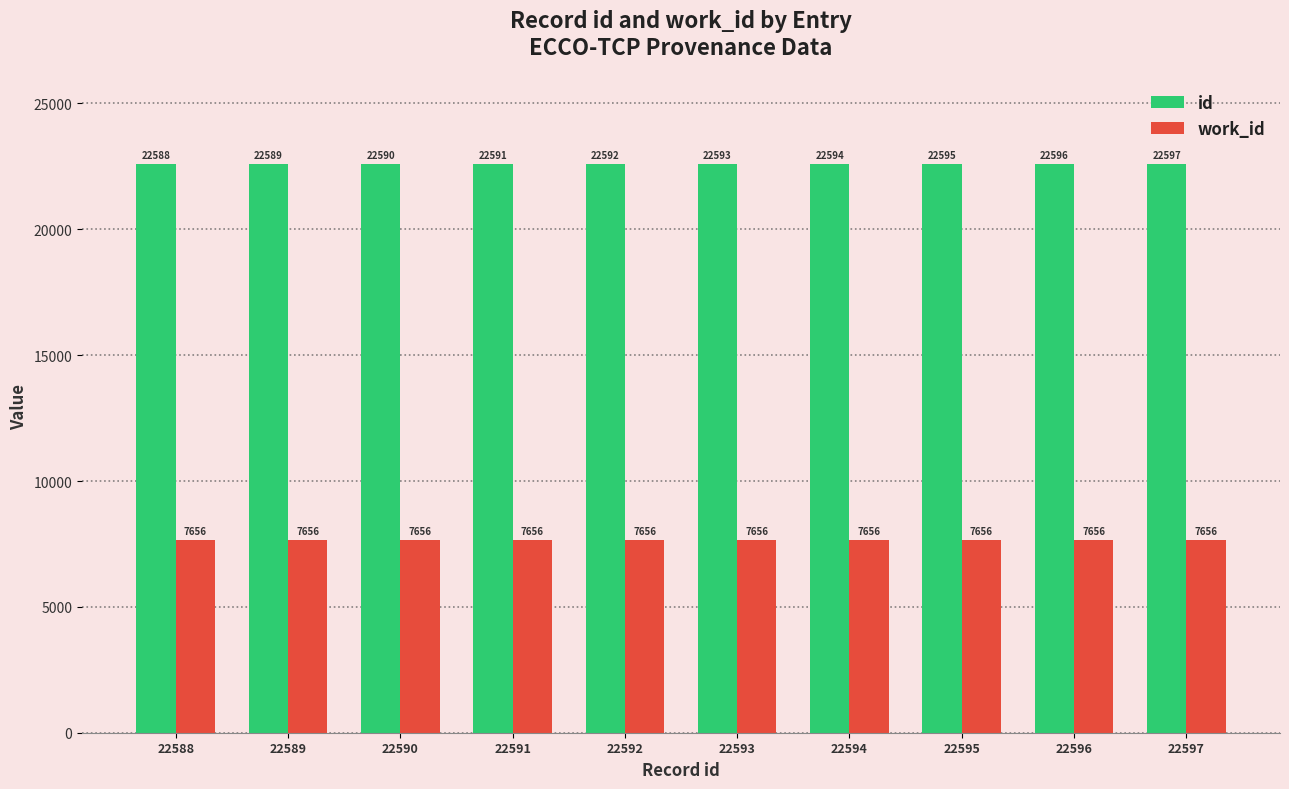

How many series are shown in this chart?

2